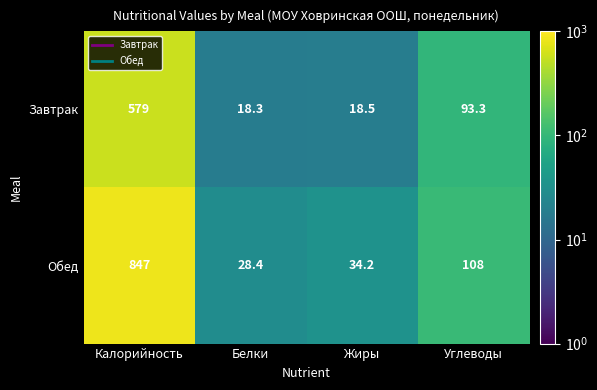

What is the difference between the maximum and minimum values in the Завтрак series?

560.7